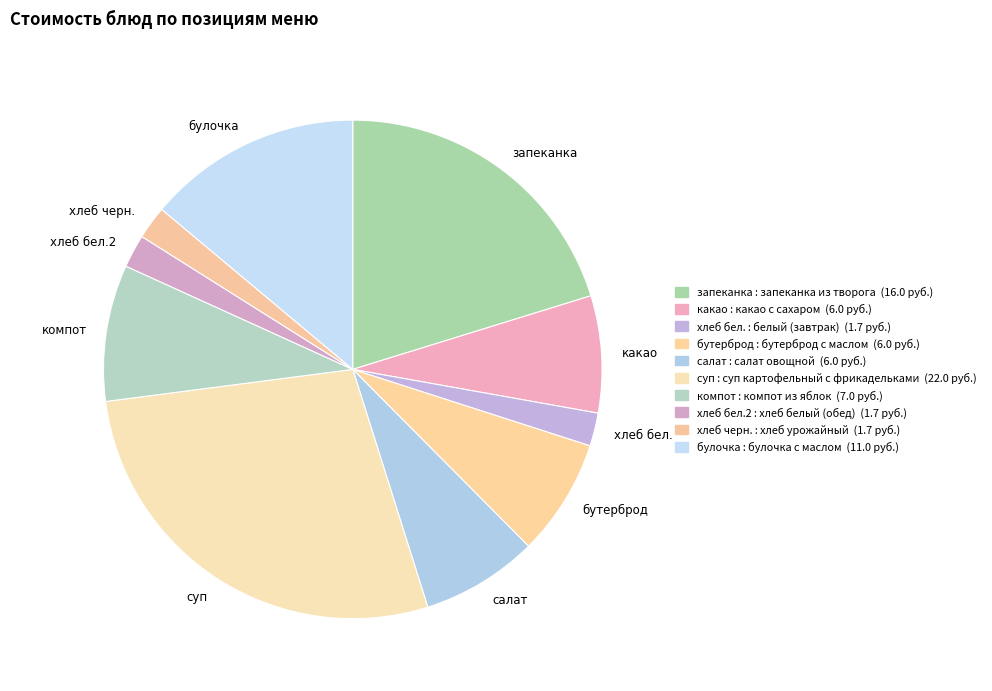

Count the number of slices in the pie.

10